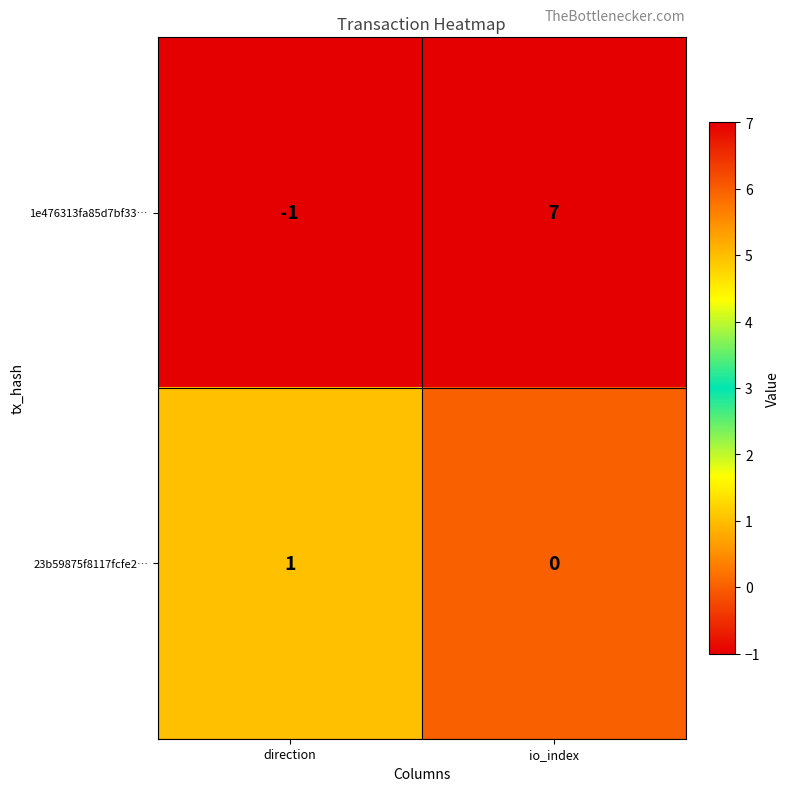

Between direction and io_index, which series saw the biggest shift?

1e476313fa85d7bf33…